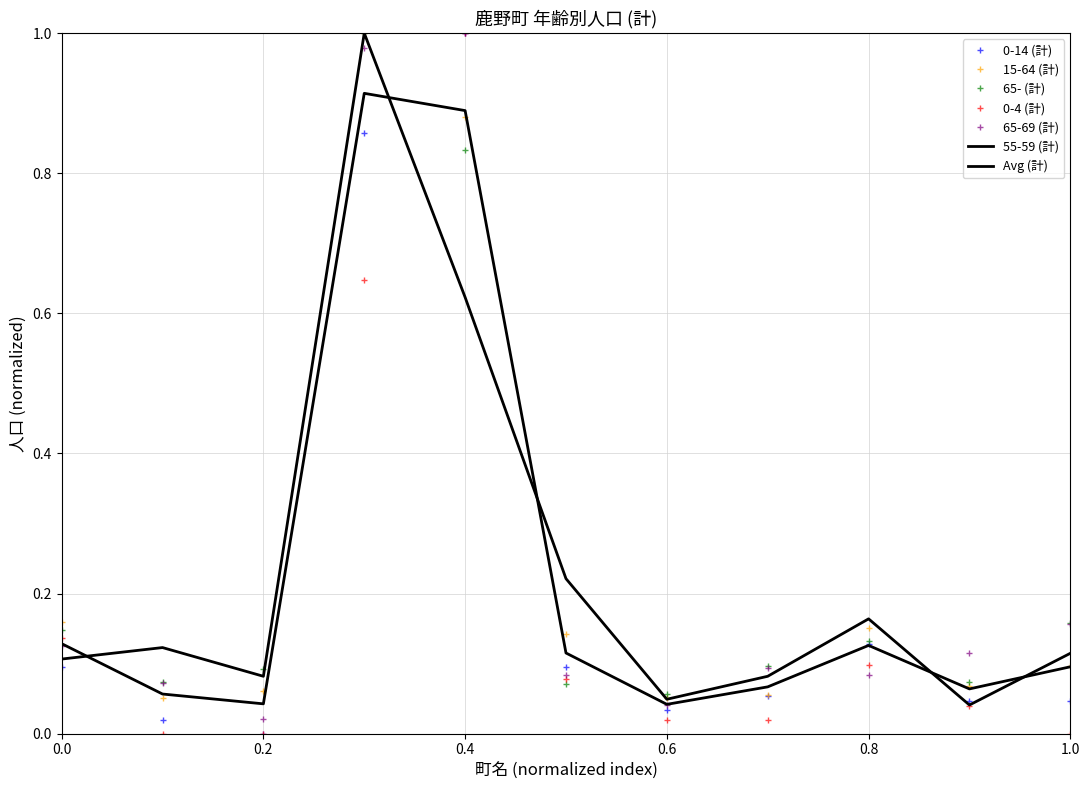

What is the maximum value for 0-4 (計)?

1.0